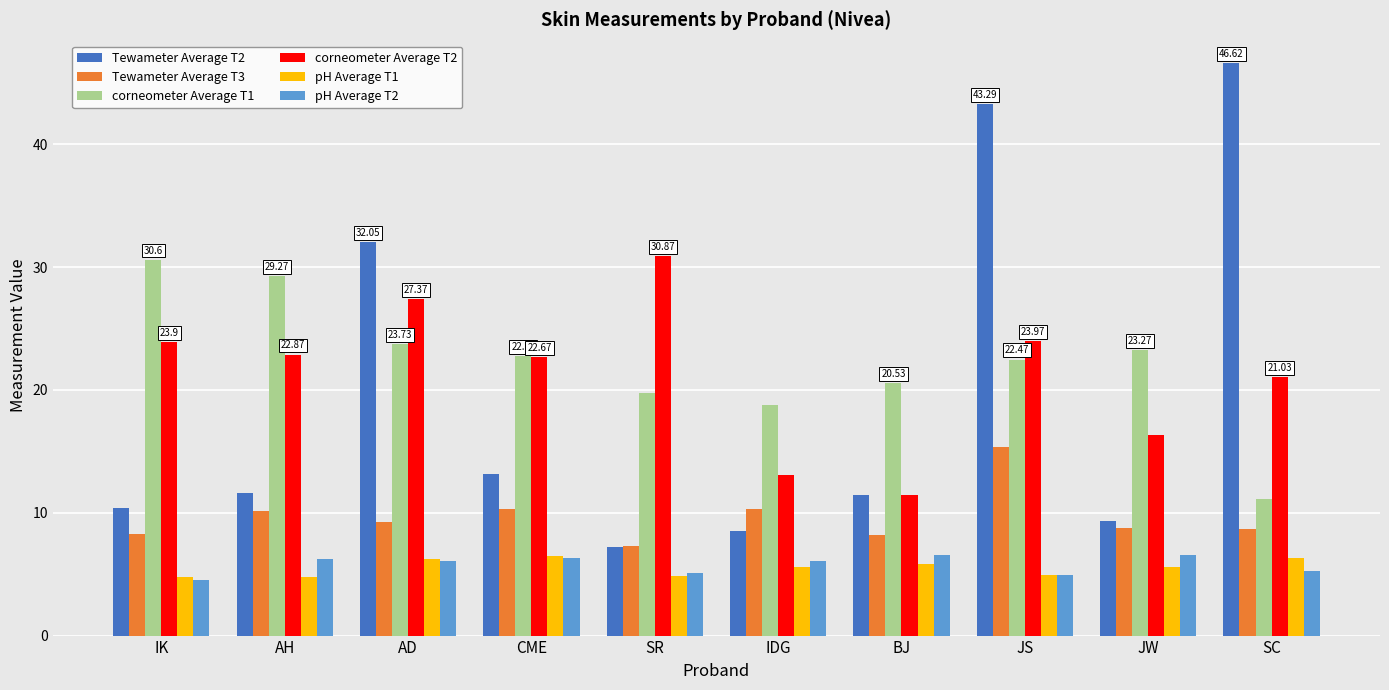

Which series has the widest spread of values?

Tewameter Average T2